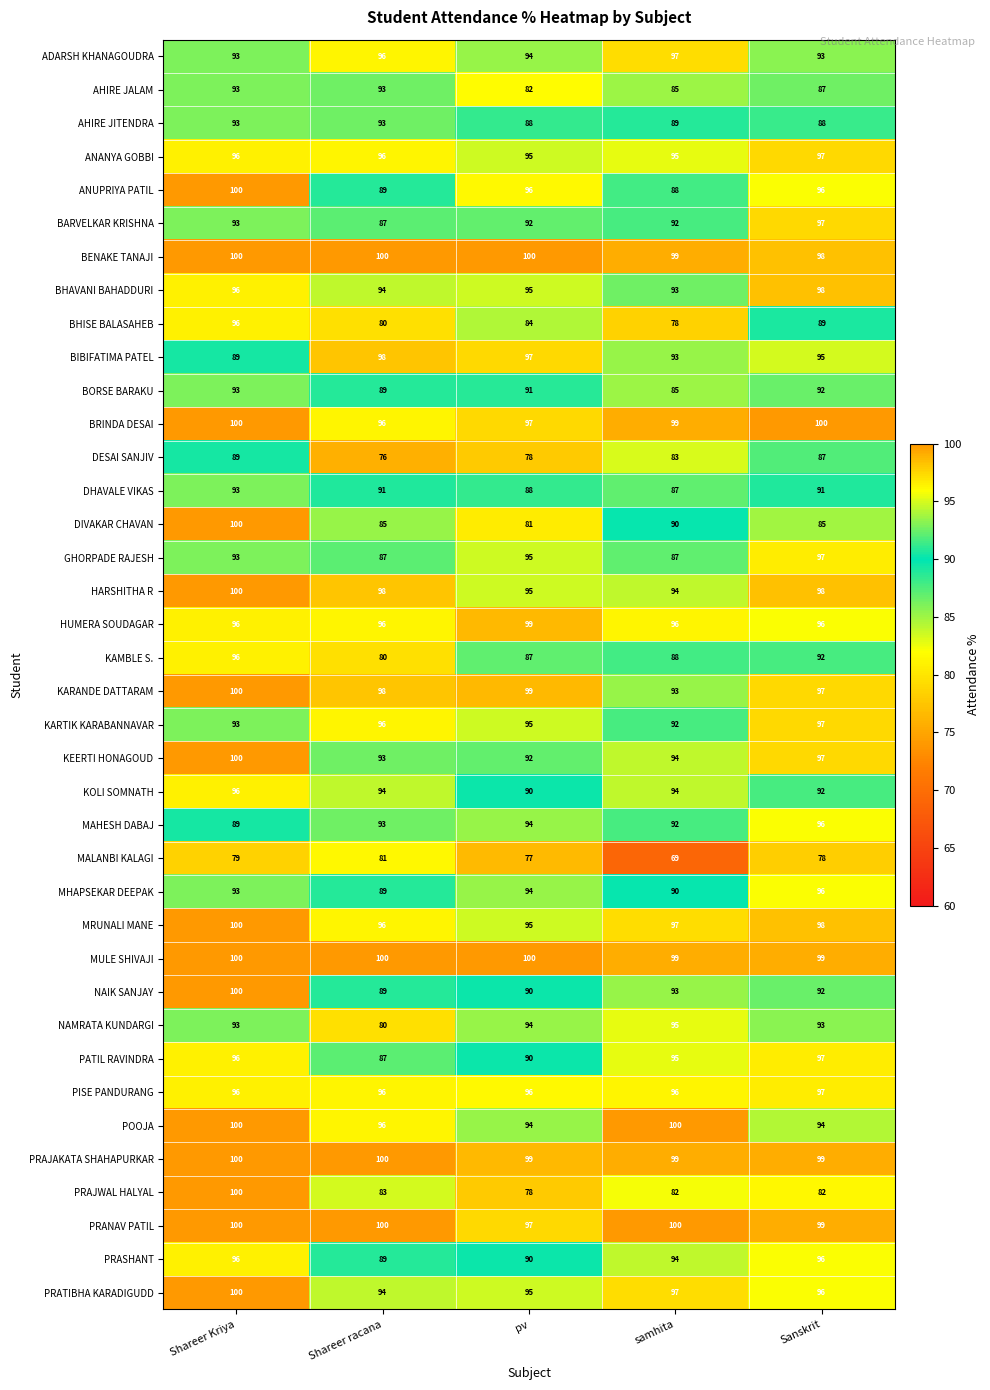

Is the value of DESAI SANJIV at samhita greater than the value of PRANAV PATIL at samhita?

No